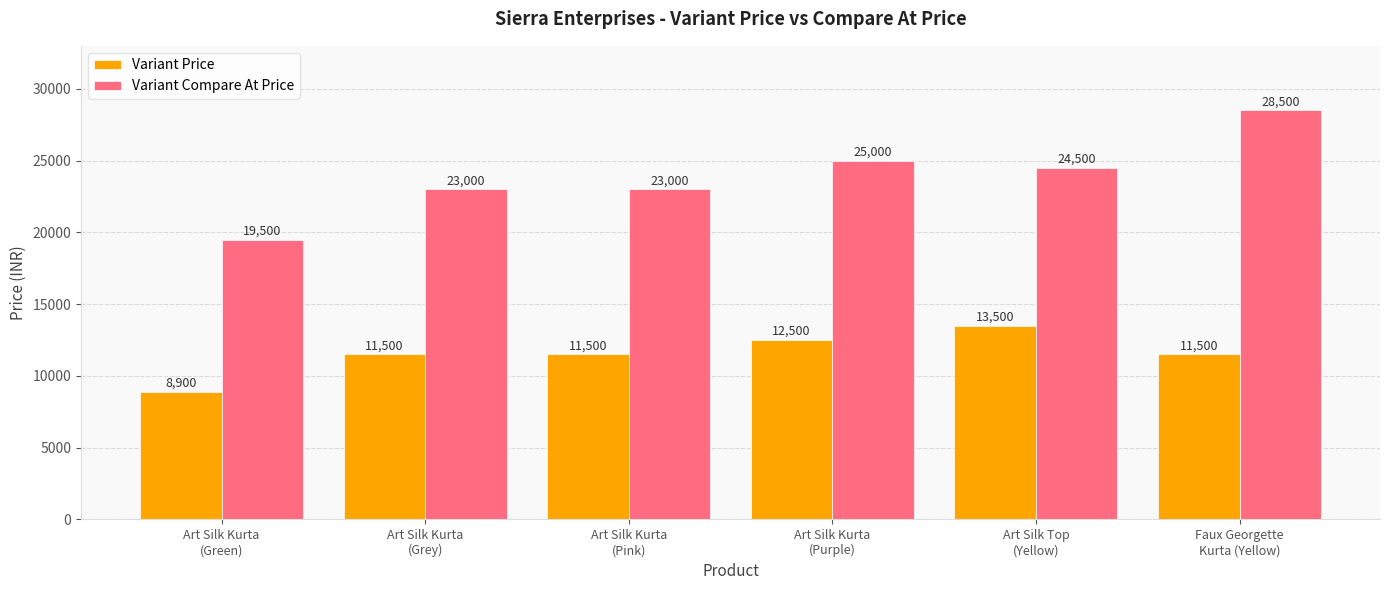

Reading right to left, what are all the values shown in this chart?

Variant Price: 11500	13500	12500	11500	11500	8900
Variant Compare At Price: 28500	24500	25000	23000	23000	19500